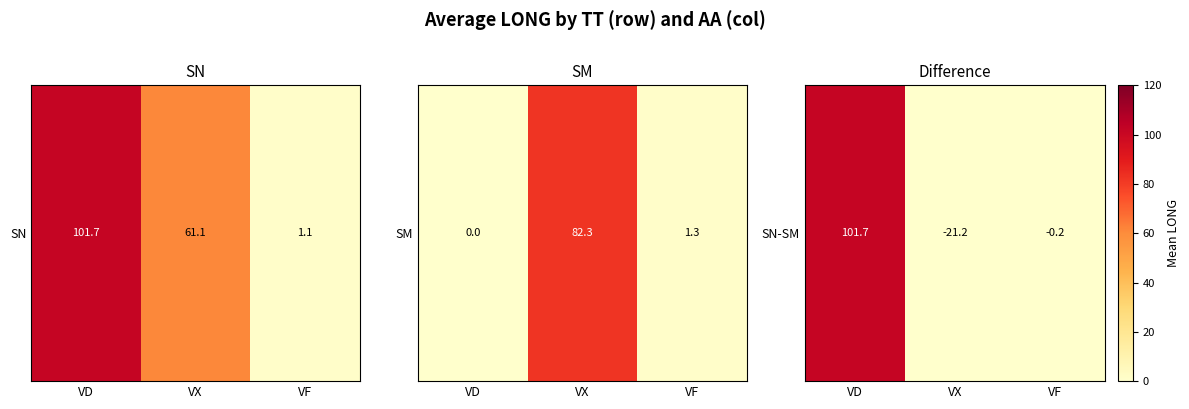

Which category has the lowest value across all series?

VX